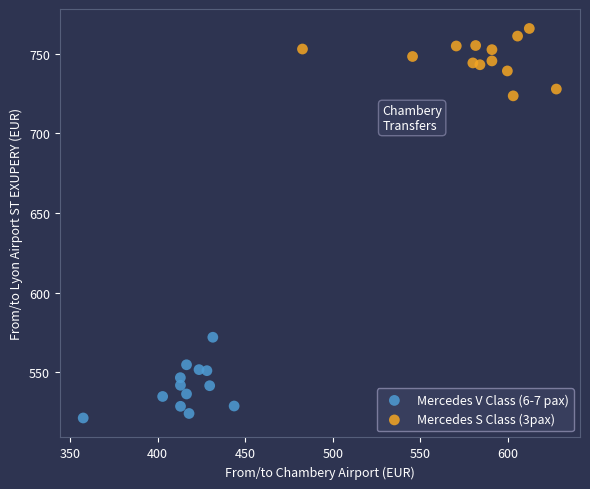

Which series contains the lowest Y value?

Mercedes V Class (6-7 pax)